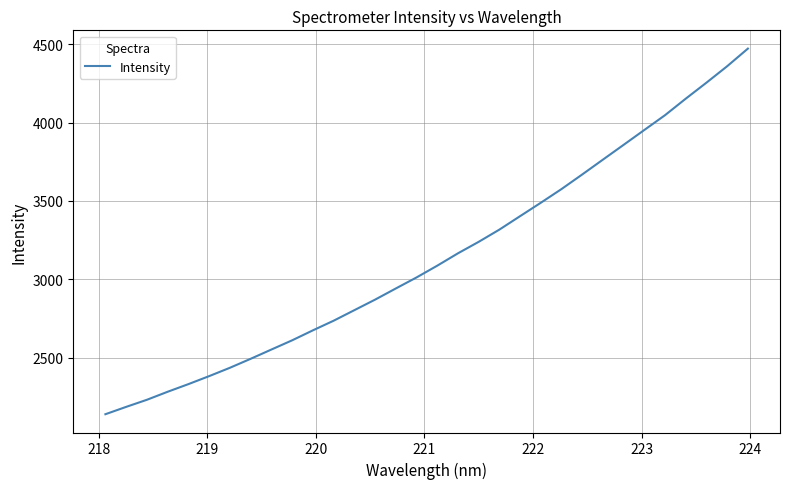

What is the minimum value shown in the chart?

2138.4